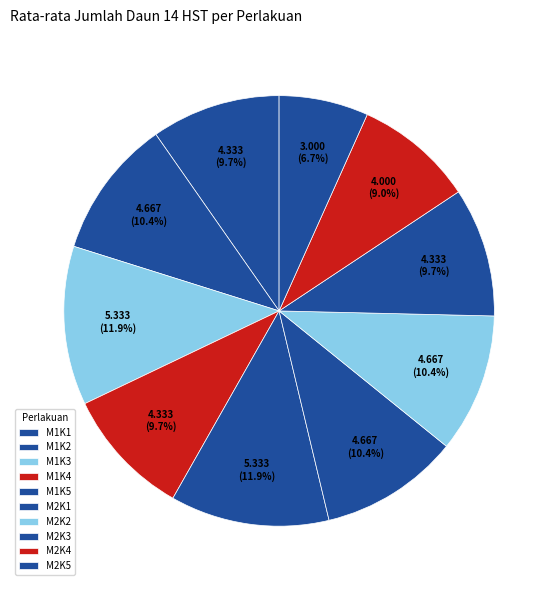

How many segments does this pie chart have?

10